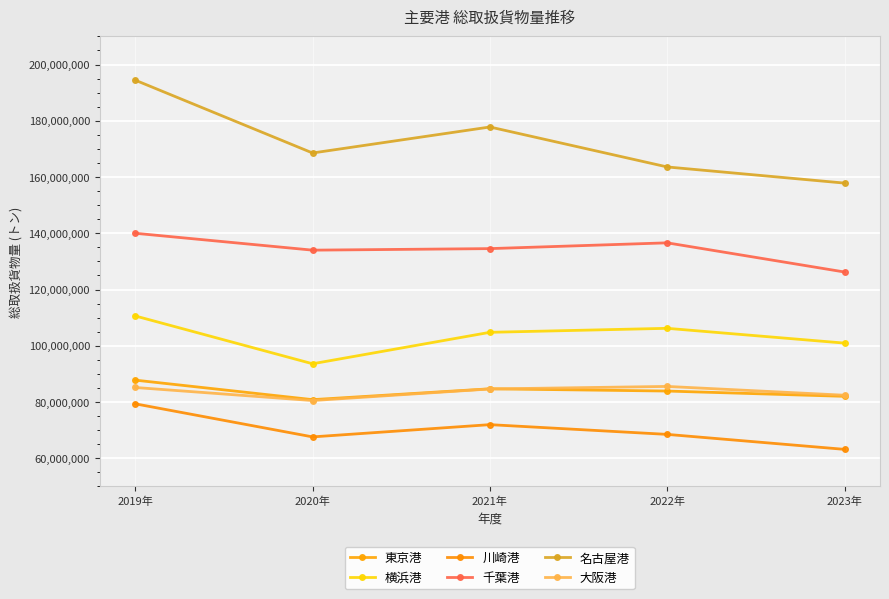

What value does the 名古屋港 series have at 2023年?

157844606